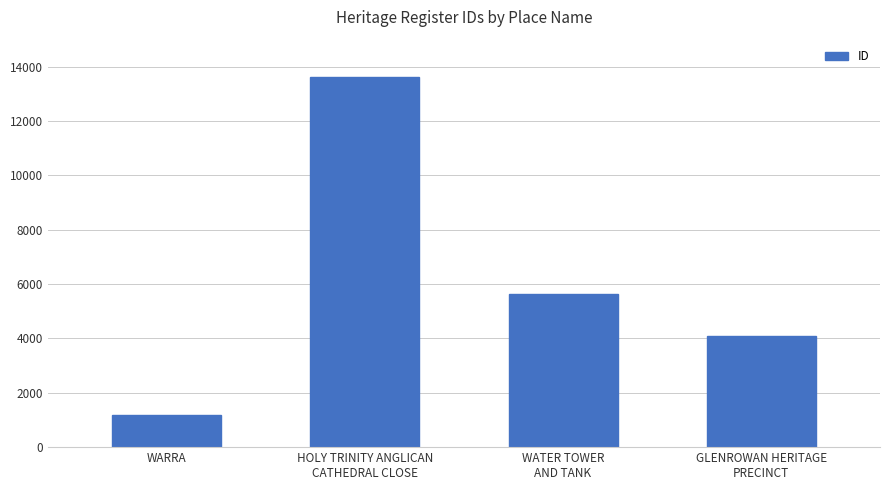

Reading left to right, extract all data points from this chart.

1182	13621	5654	4073